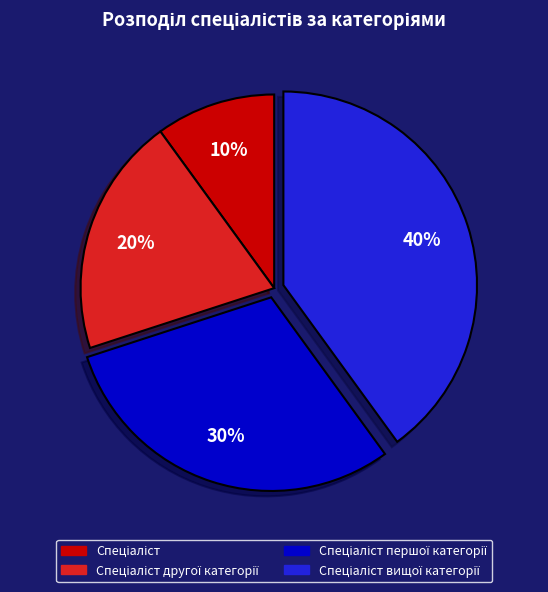

Is there any slice that represents more than half of the pie?

No